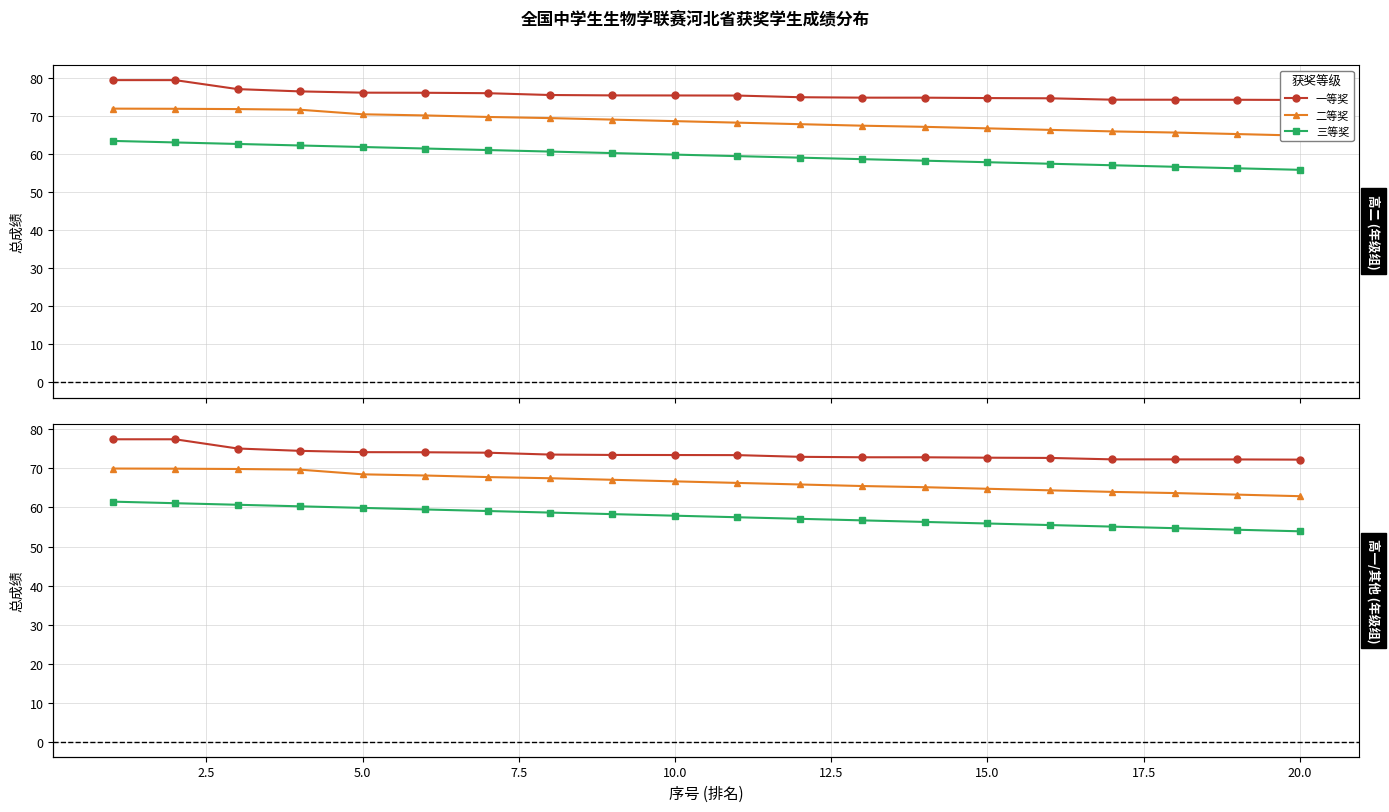

List the series in order of their peak value, highest first.

一等奖, 二等奖, 三等奖